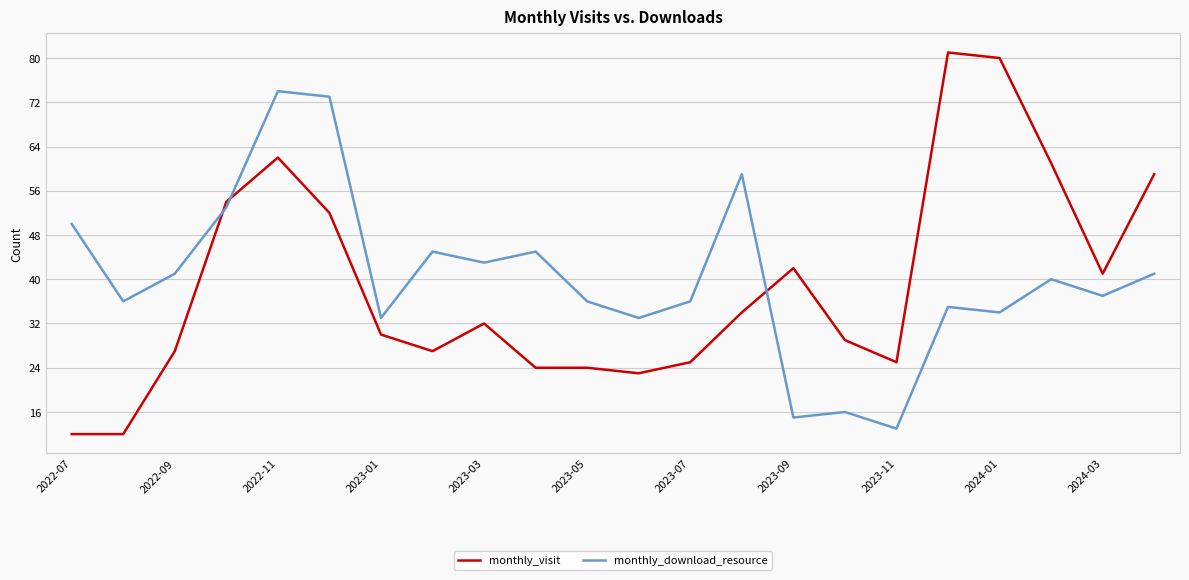

What is the difference between the maximum and minimum values in the monthly_download_resource series?

61